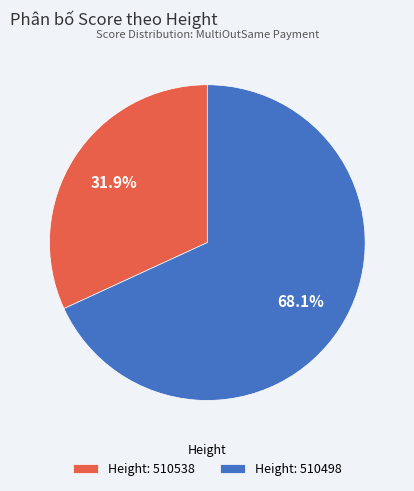

Which has a higher value, Height: 510538 or Height: 510498?

Height: 510498